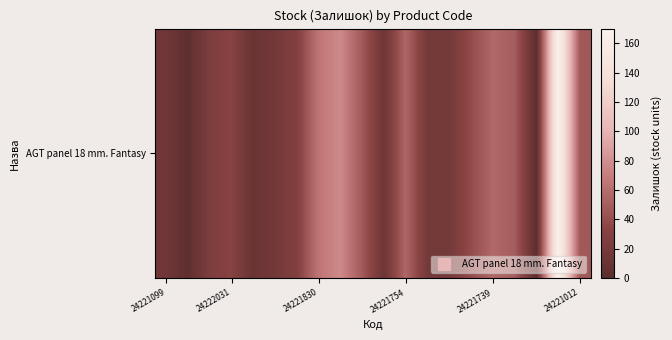

How many values are below 32?

10